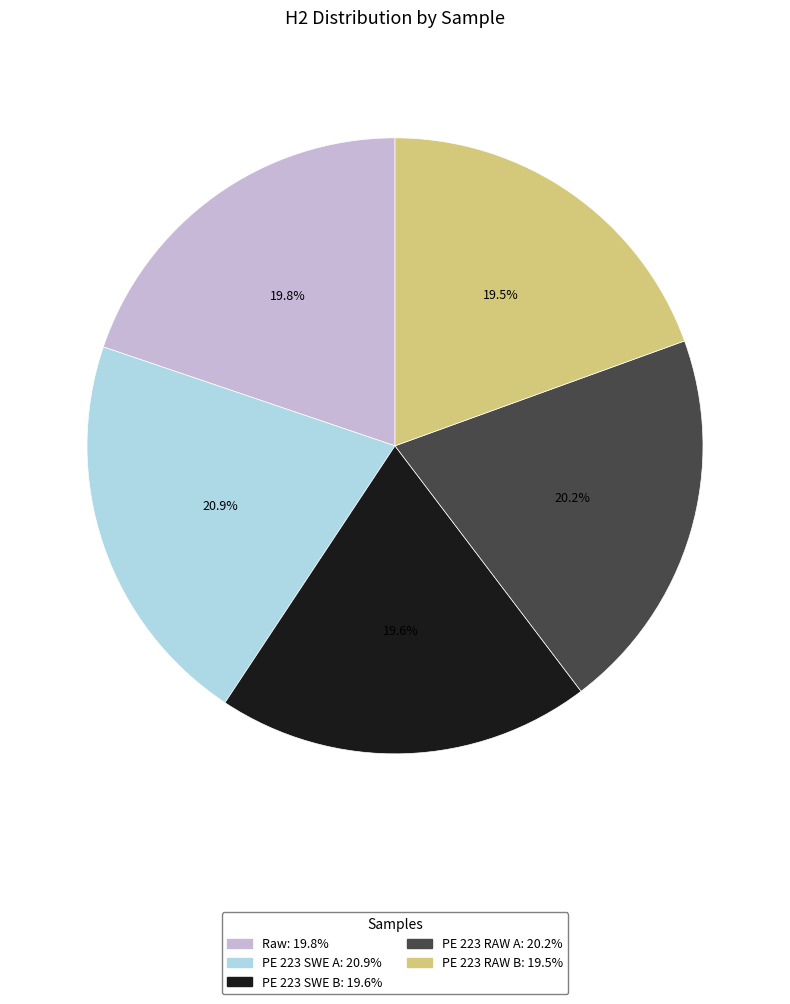

What percentage do PE 223 SWE B and PE 223 SWE A together represent?

40.5%